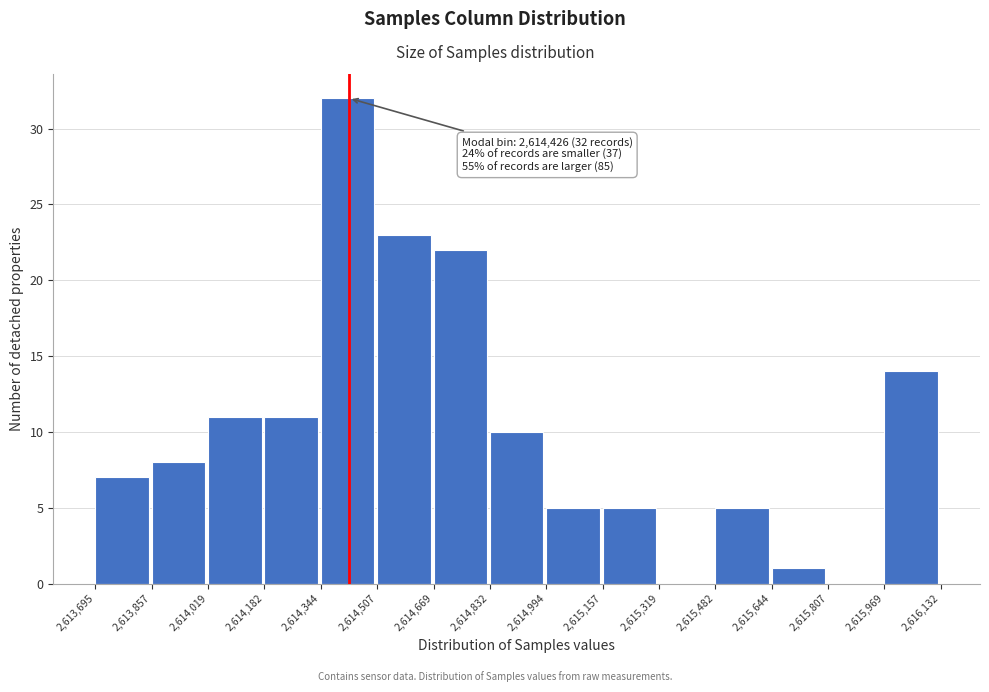

Which range on the x-axis has the tallest bar?

2,614,344 to 2,614,507